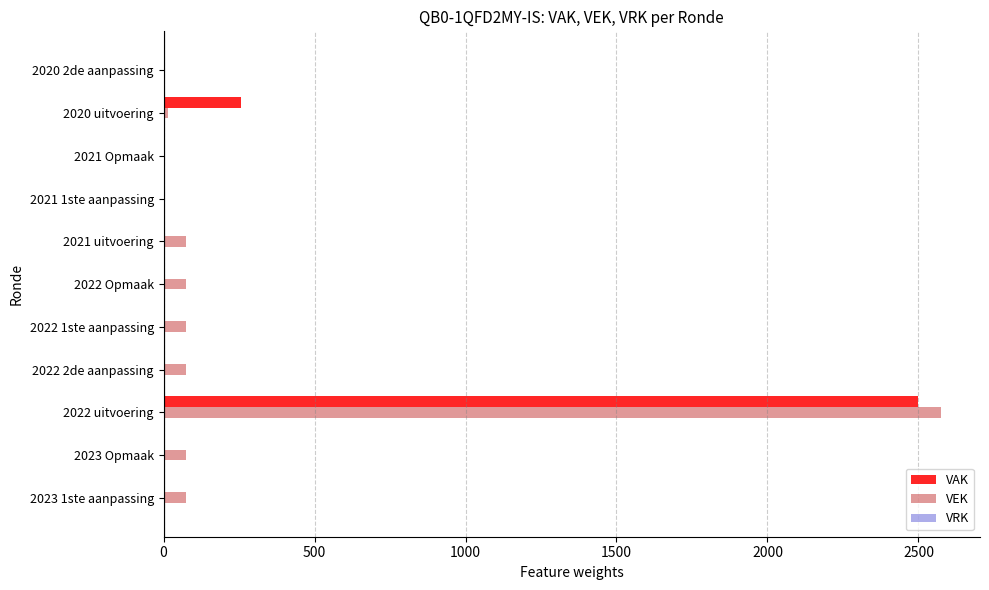

Where is VAK nearest to the value 1250?

2020 uitvoering